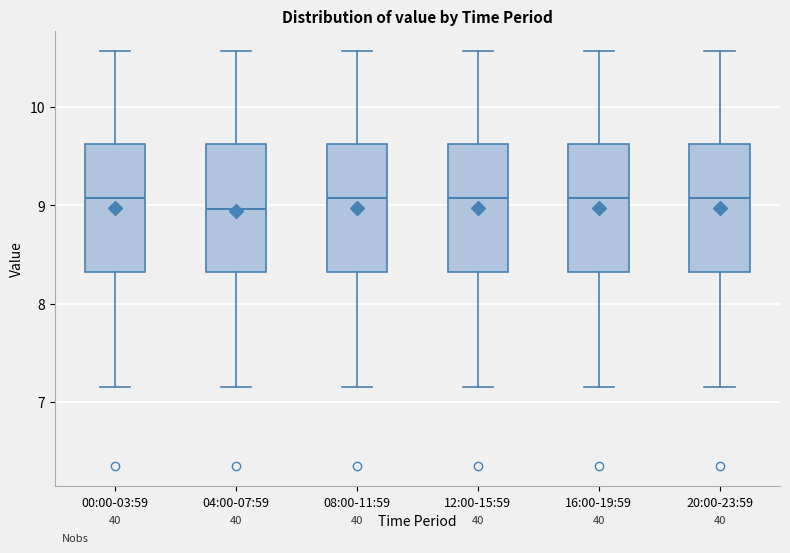

Reading left to right, read every box against the y-axis: the position of its median line, the range the box covers, and the ends of its whiskers. The values are not printed on the chart, so give them approximately, as read against the axis.

00:00-03:59: median 9.1, box 8.3 to 9.6, whiskers 7.2 to 10.6
04:00-07:59: median 9.0, box 8.3 to 9.6, whiskers 7.2 to 10.6
08:00-11:59: median 9.1, box 8.3 to 9.6, whiskers 7.2 to 10.6
12:00-15:59: median 9.1, box 8.3 to 9.6, whiskers 7.2 to 10.6
16:00-19:59: median 9.1, box 8.3 to 9.6, whiskers 7.2 to 10.6
20:00-23:59: median 9.1, box 8.3 to 9.6, whiskers 7.2 to 10.6